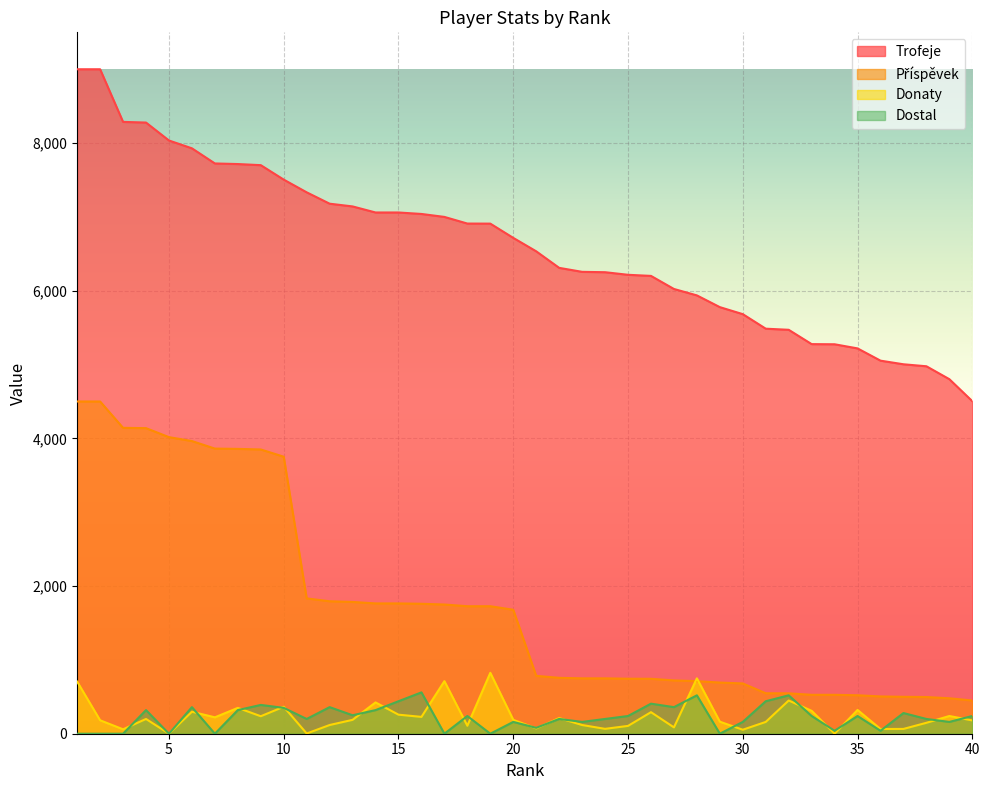

At 31, list the series in order from largest to smallest.

Trofeje, Příspěvek, Dostal, Donaty